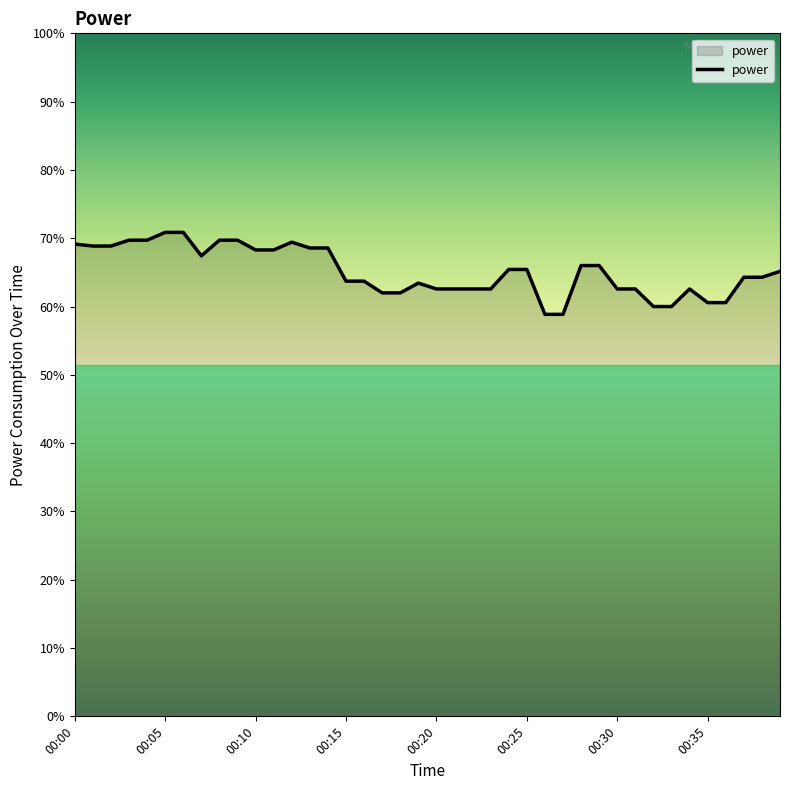

Is this an area chart (filled region under the line)?

Yes